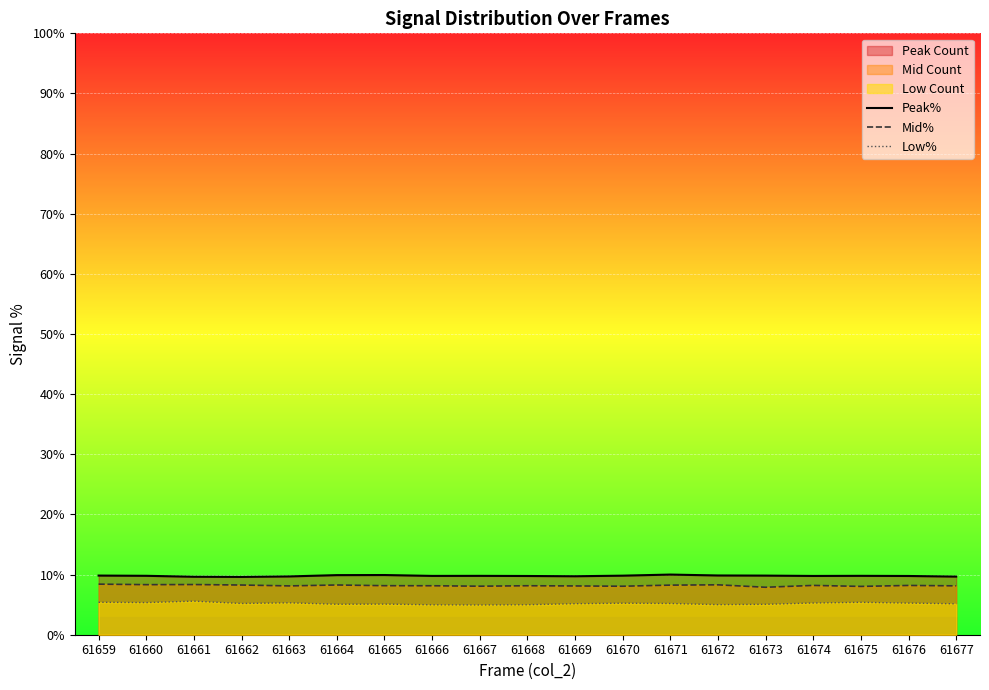

Reading right to left, extract all data points from this chart.

Peak%: 9.7	9.8	9.8	9.8	9.8	9.9	10.0	9.8	9.7	9.8	9.8	9.8	9.9	9.9	9.7	9.6	9.6	9.8	9.8
Mid%: 8.1	8.2	8.0	8.2	7.9	8.3	8.2	8.1	8.1	8.1	8.1	8.1	8.2	8.3	8.1	8.3	8.3	8.3	8.4
Low%: 5.1	5.3	5.4	5.3	5.1	5.0	5.2	5.2	5.2	5.0	4.9	5.0	5.1	5.1	5.3	5.2	5.6	5.3	5.4